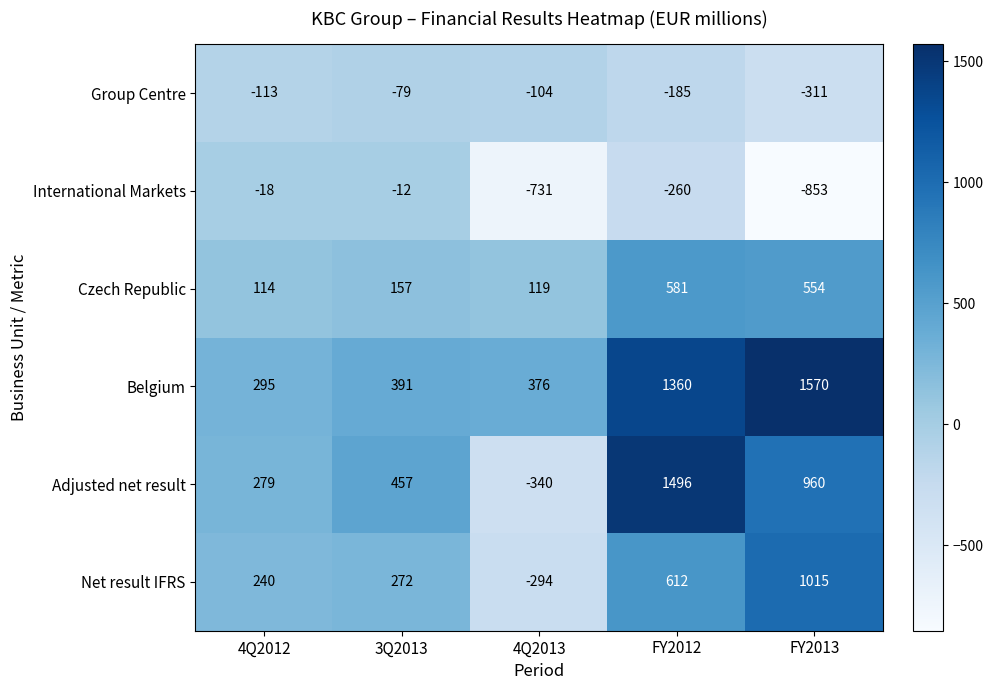

Is it true that International Markets equals -26 at 4Q2012?

False